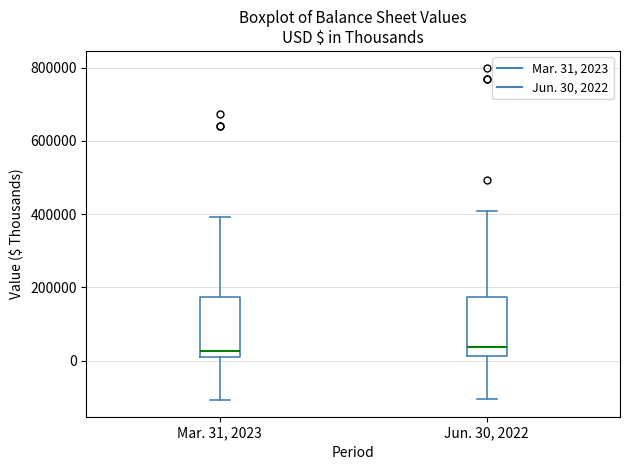

Reading left to right, read every box against the y-axis: the position of its median line, the range the box covers, and the ends of its whiskers. The values are not printed on the chart, so give them approximately, as read against the axis.

Mar. 31, 2023: median 20000, box 0 to 180000, whiskers -100000 to 400000
Jun. 30, 2022: median 40000, box 20000 to 180000, whiskers -100000 to 400000